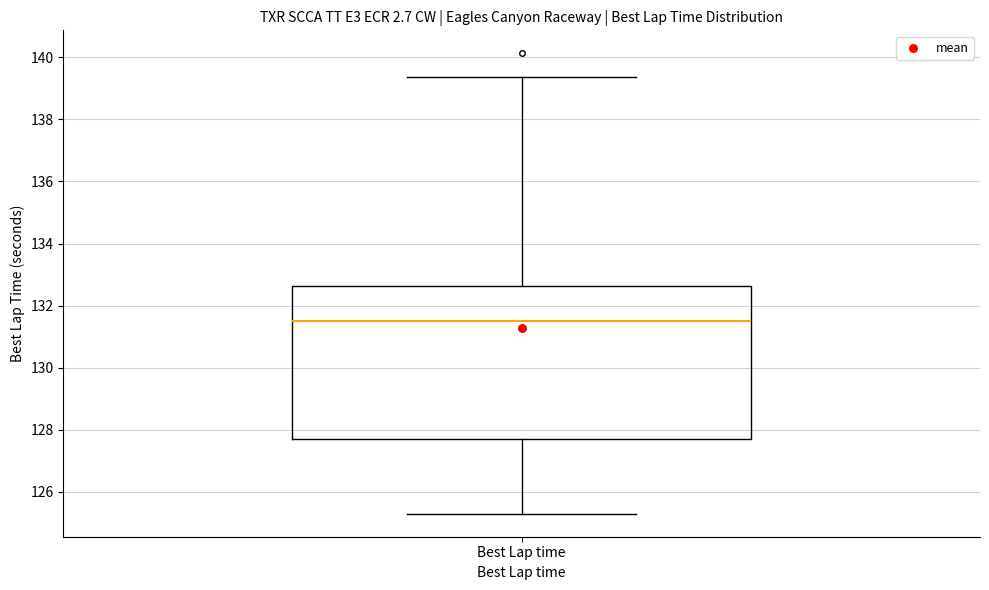

Read this box plot against the y-axis: the position of the median line, the range covered by the box, and the ends of both whiskers. The values are not printed on the chart, so give them approximately, as read against the axis.

median 131.6, box 127.8 to 132.6, whiskers 125.4 to 139.4